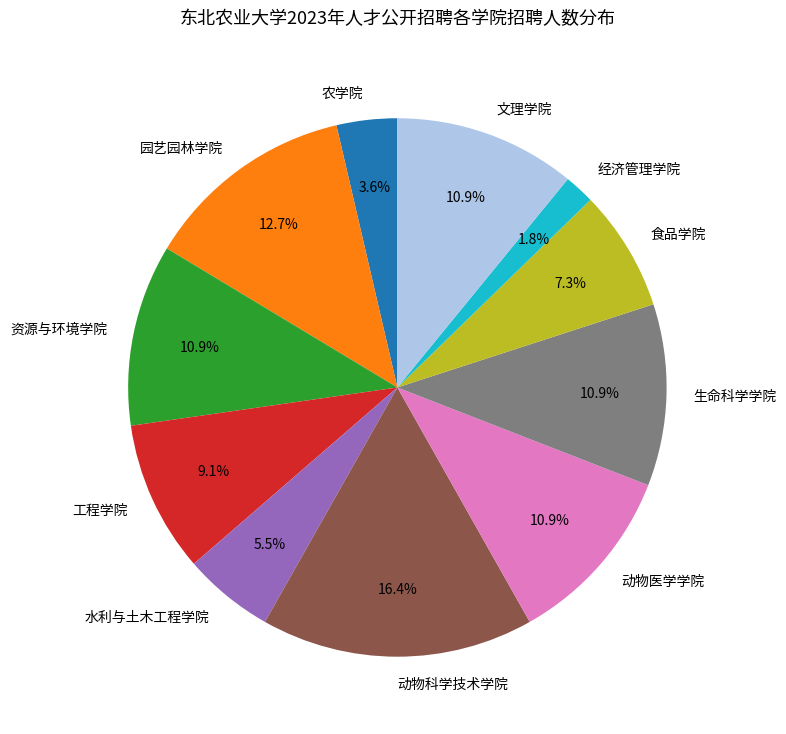

Is there any slice that represents more than half of the pie?

No